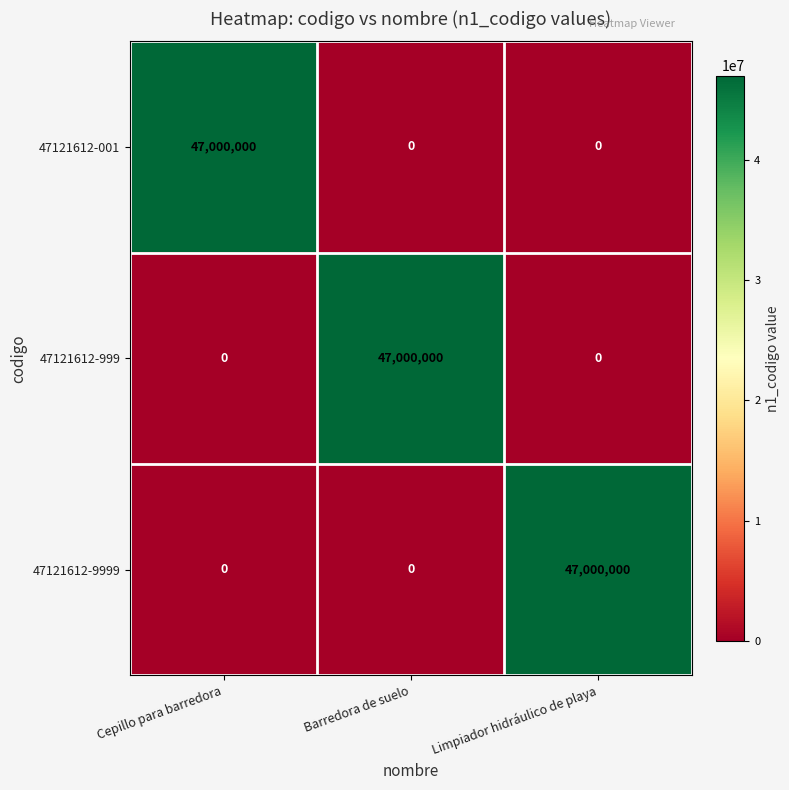

What is the greatest value displayed?

47000000